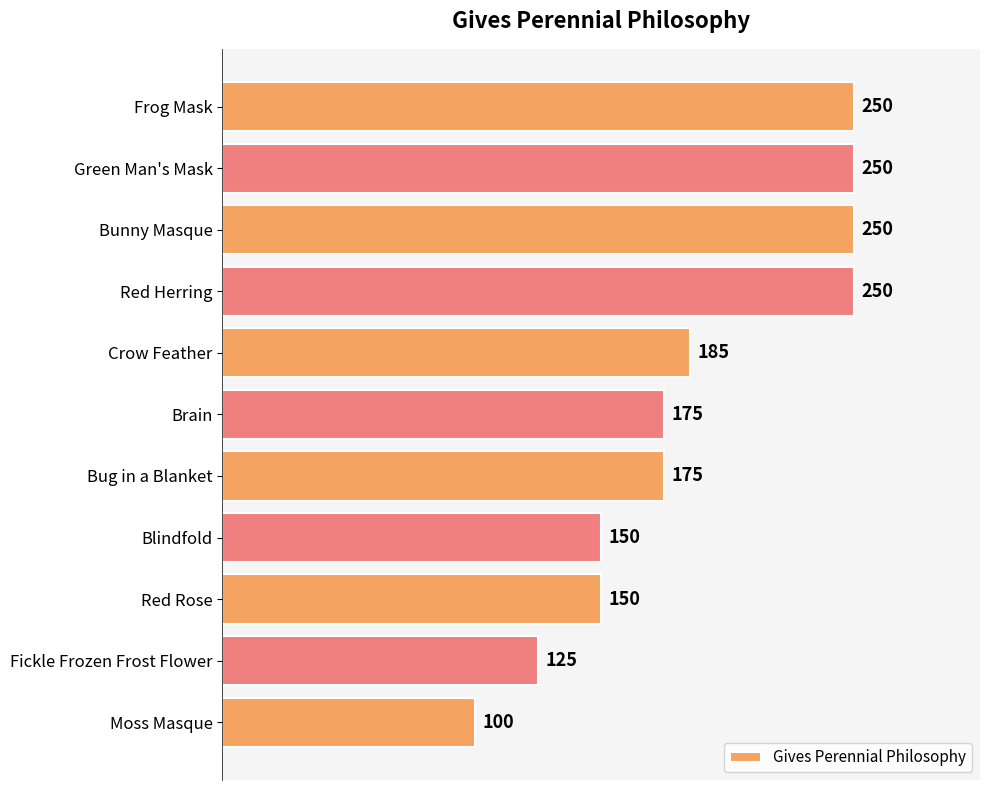

What is the difference between the values at Brain and Frog Mask?

75